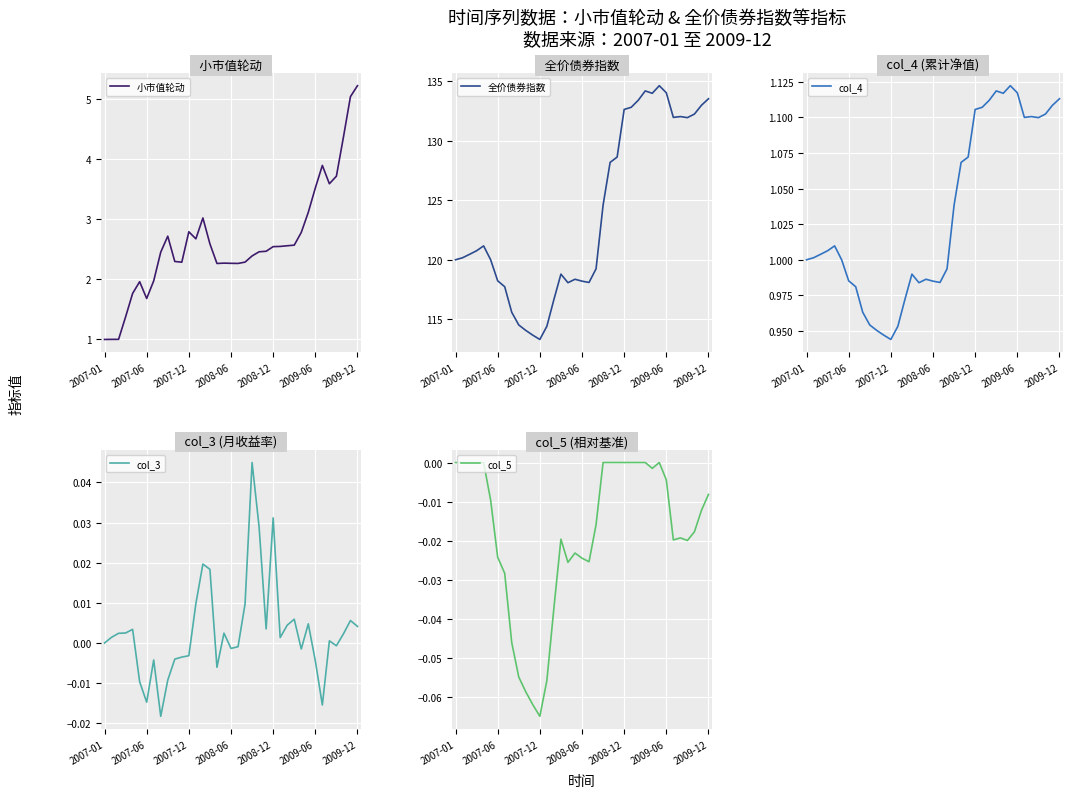

True or false: col_3 has more than 0 points higher than both neighbors.

True